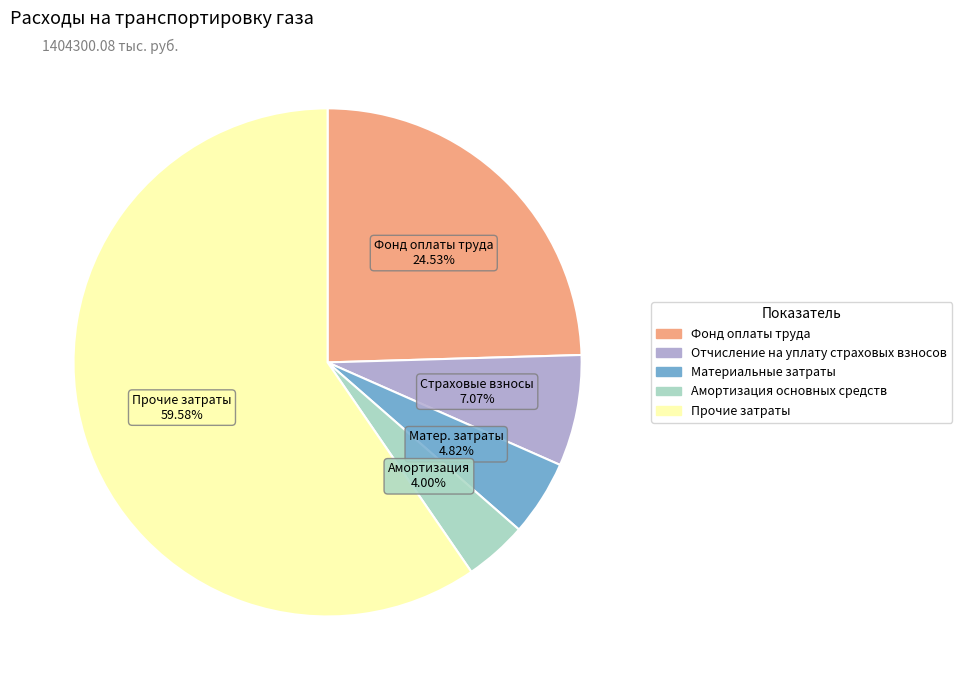

What percentage is NOT represented by Отчисление на уплату страховых взносов?

92.9%